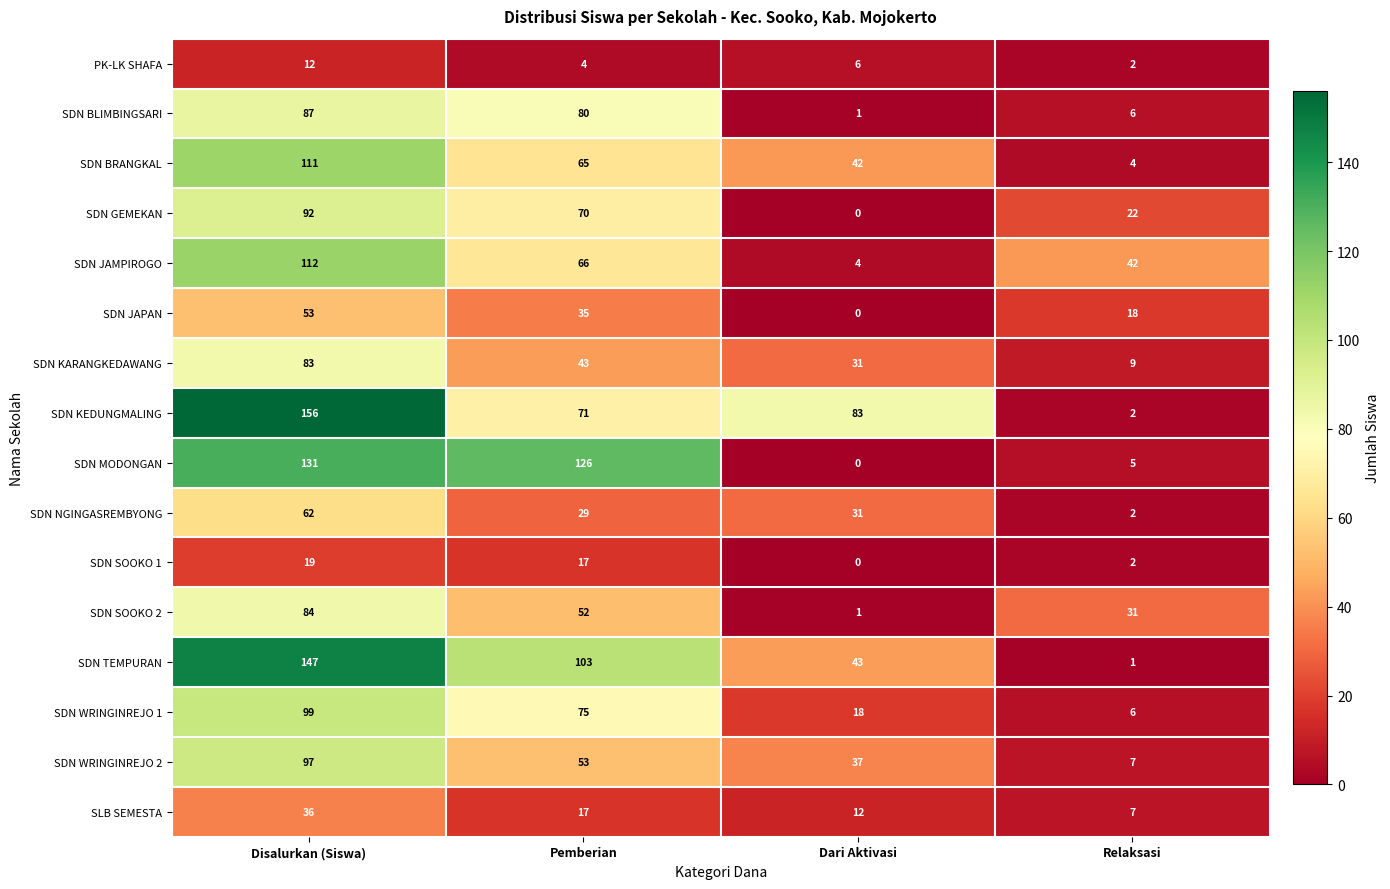

Which series changed the most between Pemberian and Dari Aktivasi?

SDN MODONGAN